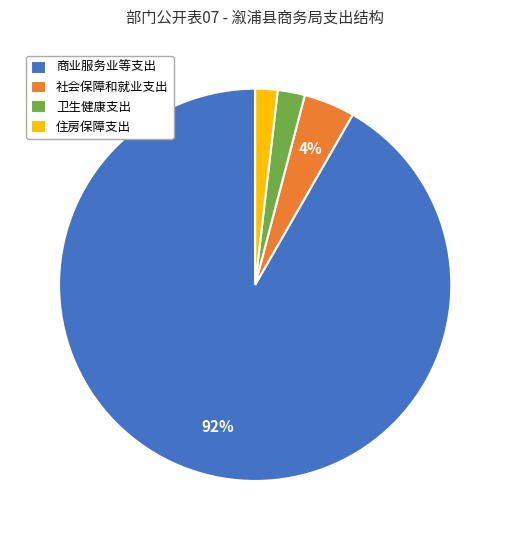

Combined, do 卫生健康支出 and 社会保障和就业支出 account for over 50%?

No